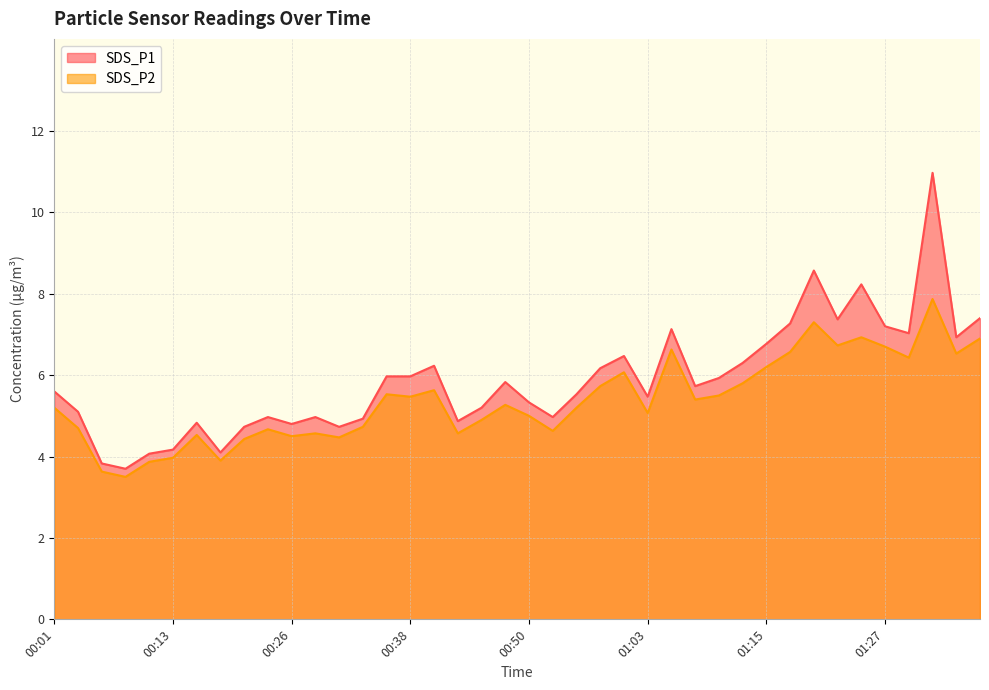

What is the difference between the maximum and minimum values in the SDS_P2 series?

4.4